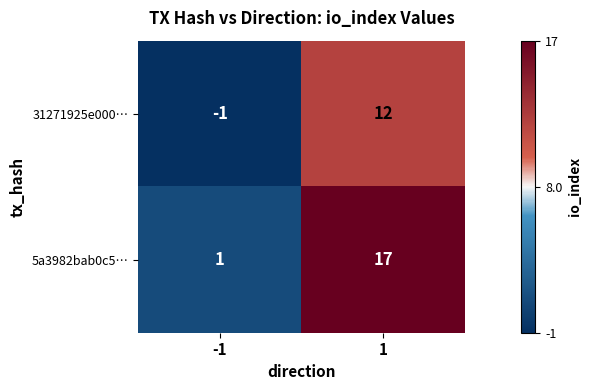

Count the number of data series in this chart.

2